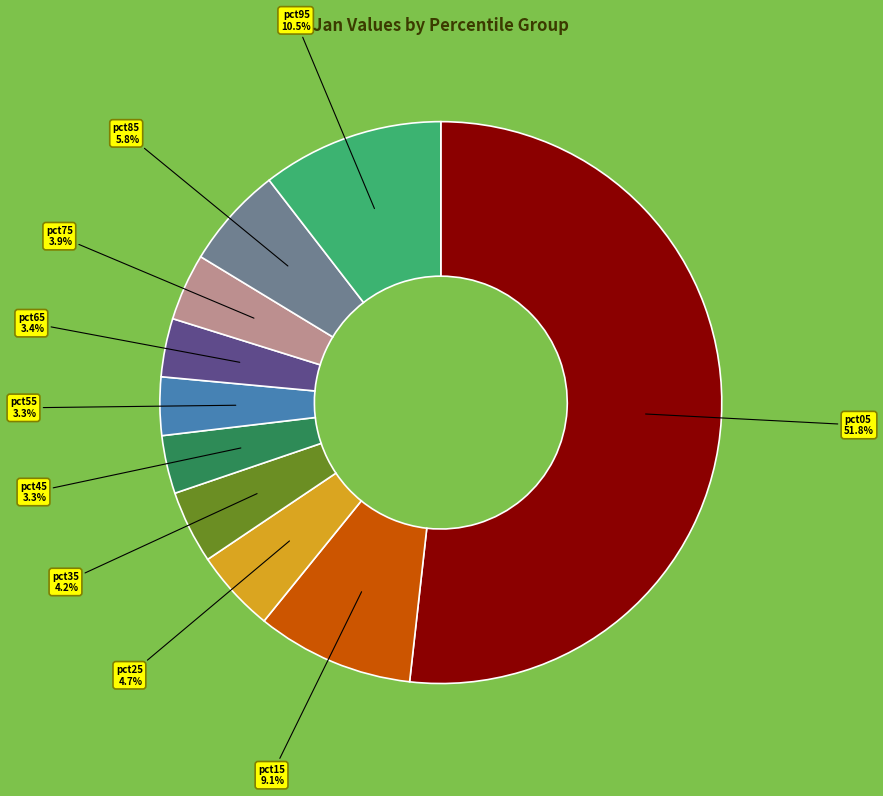

To the nearest percent, what portion does pct35 represent?

4%